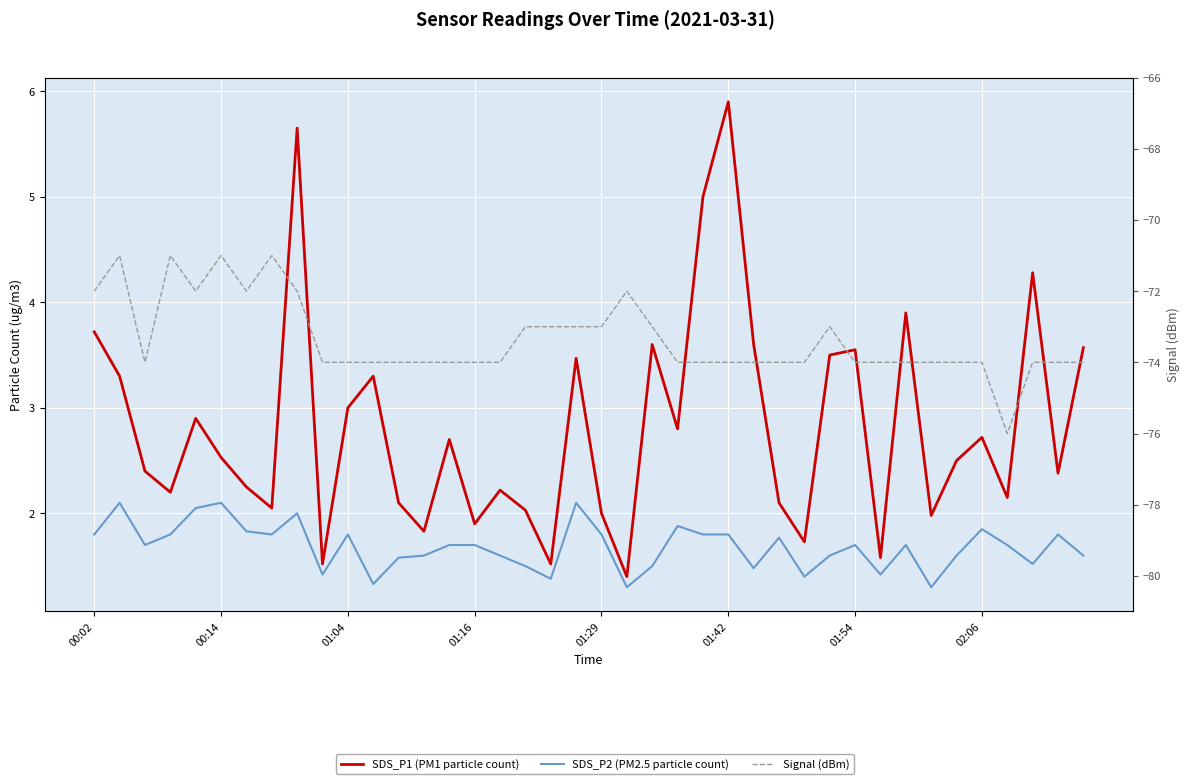

What position from the left is 12?

13